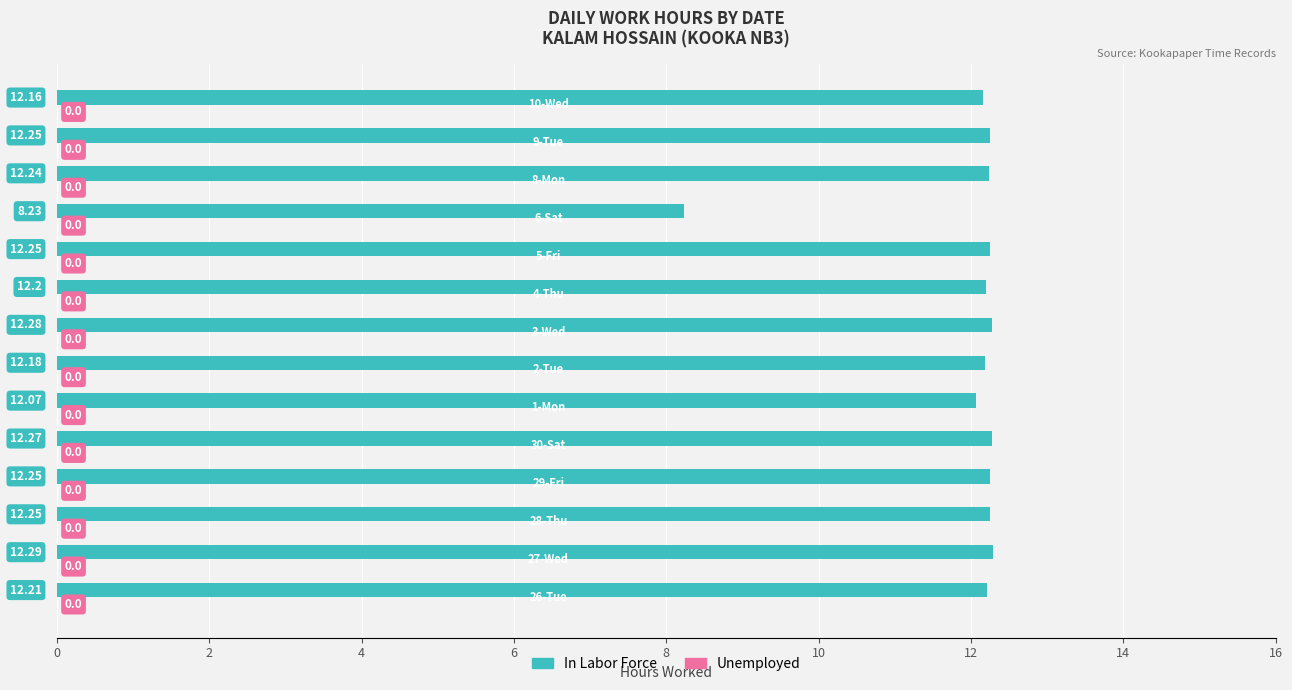

What is the difference between the maximum and minimum values?

4.1